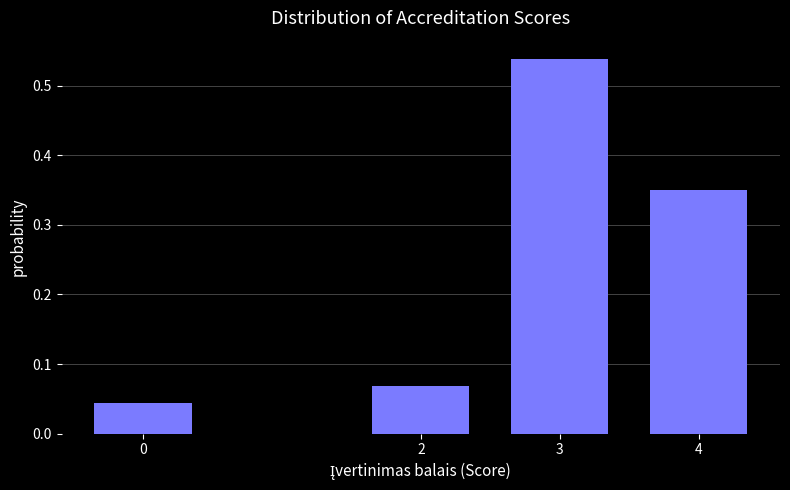

Which has a higher value, 2 or 4?

4